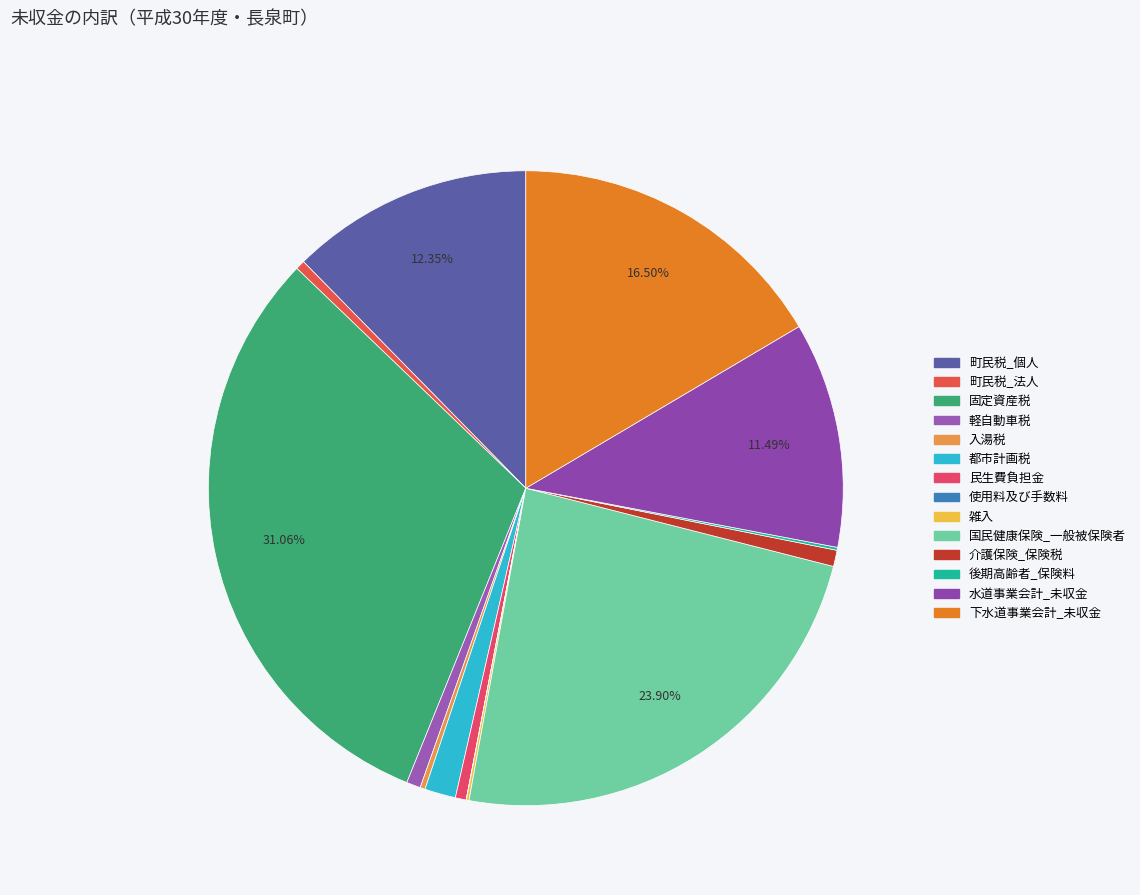

To the nearest percent, what is the combined percentage of 固定資産税 and 民生費負担金?

32%